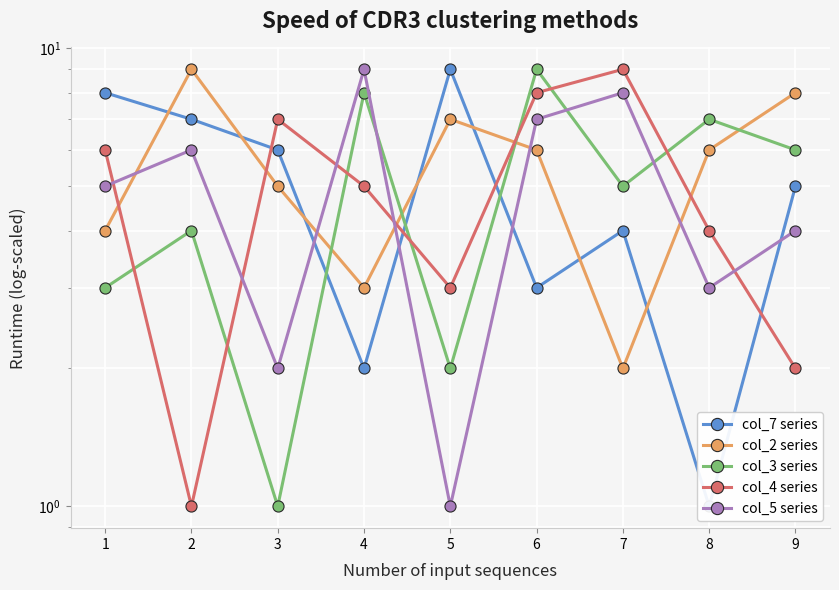

What is the maximum value for col_4 series?

9